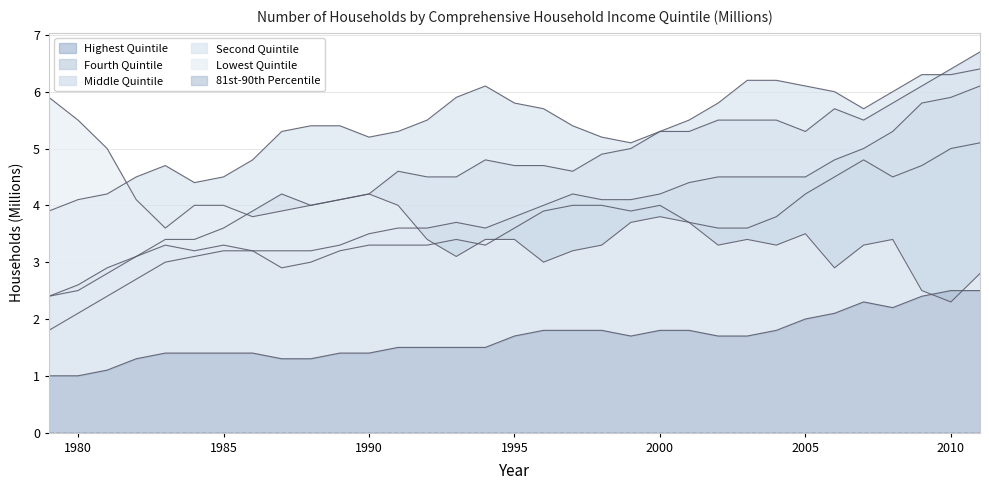

Does the chart have visible grid lines?

Yes